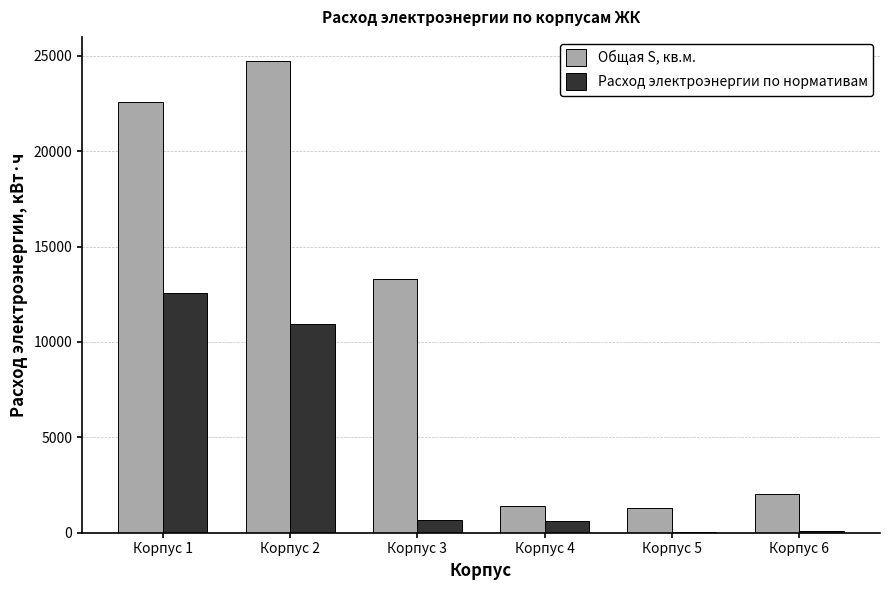

What is the total value across all series at Корпус 1?

35151.4